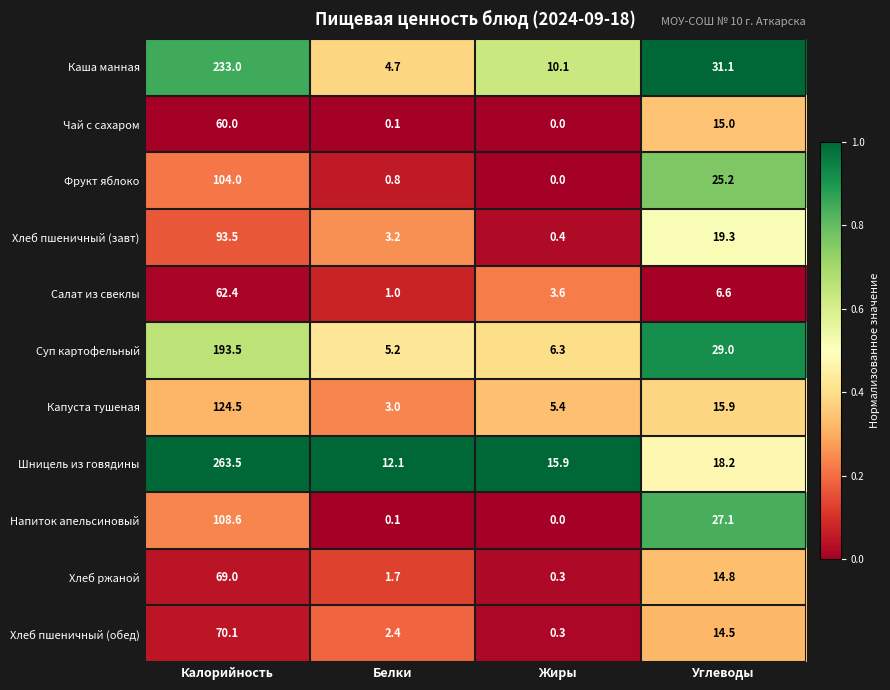

Count the number of data series in this chart.

11